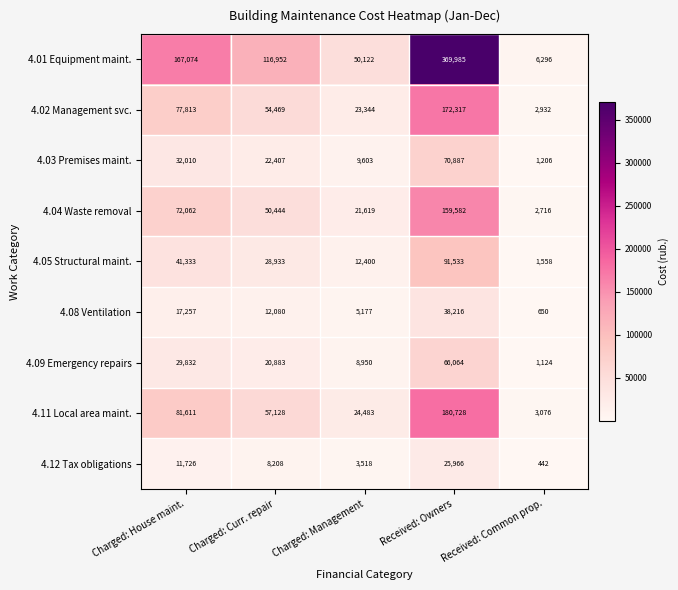

The value of 4.09 Emergency repairs at Received: Common prop. is 1686. True or false?

False